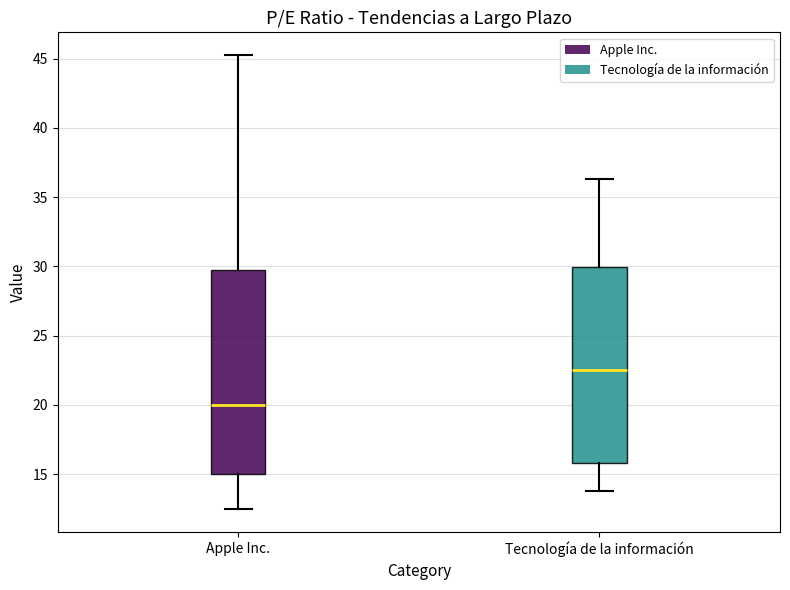

Reading left to right, read every box against the y-axis: the position of its median line, the range the box covers, and the ends of its whiskers. The values are not printed on the chart, so give them approximately, as read against the axis.

Apple Inc.: median 20.0, box 15.0 to 30.0, whiskers 12.5 to 45.5
Tecnología de la información: median 22.5, box 16.0 to 30.0, whiskers 14.0 to 36.5